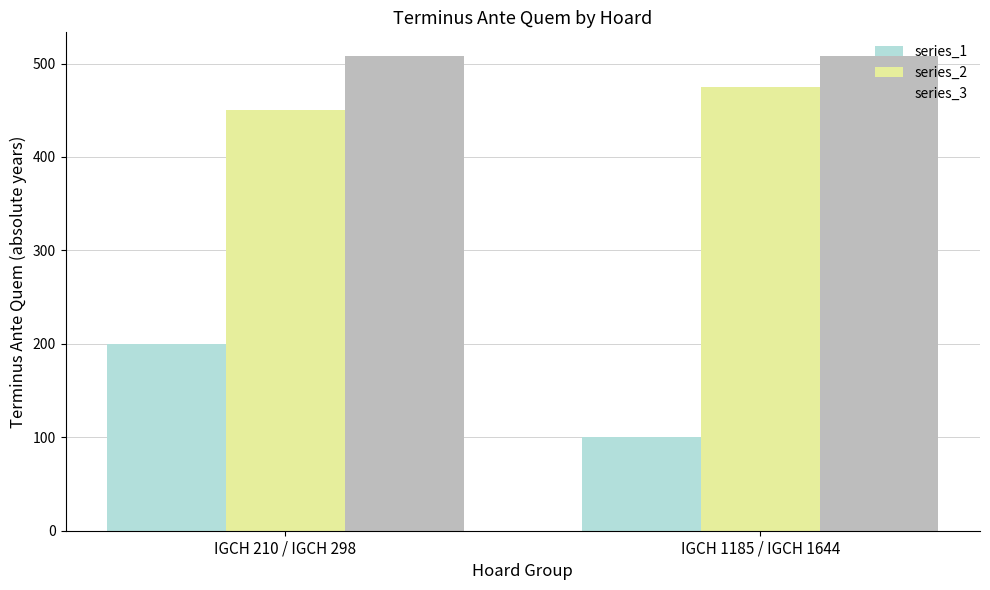

True or false: series_1 has a value of 200 at IGCH 210 / IGCH 298.

True